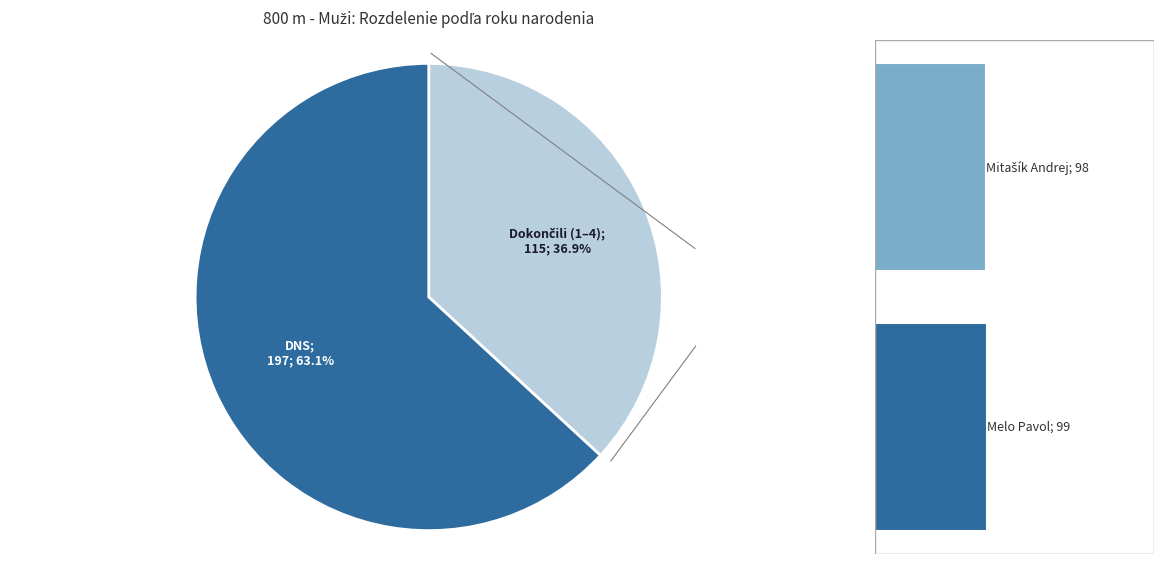

What is the change in value from Mitašík Andrej to Melo Pavol?

+1